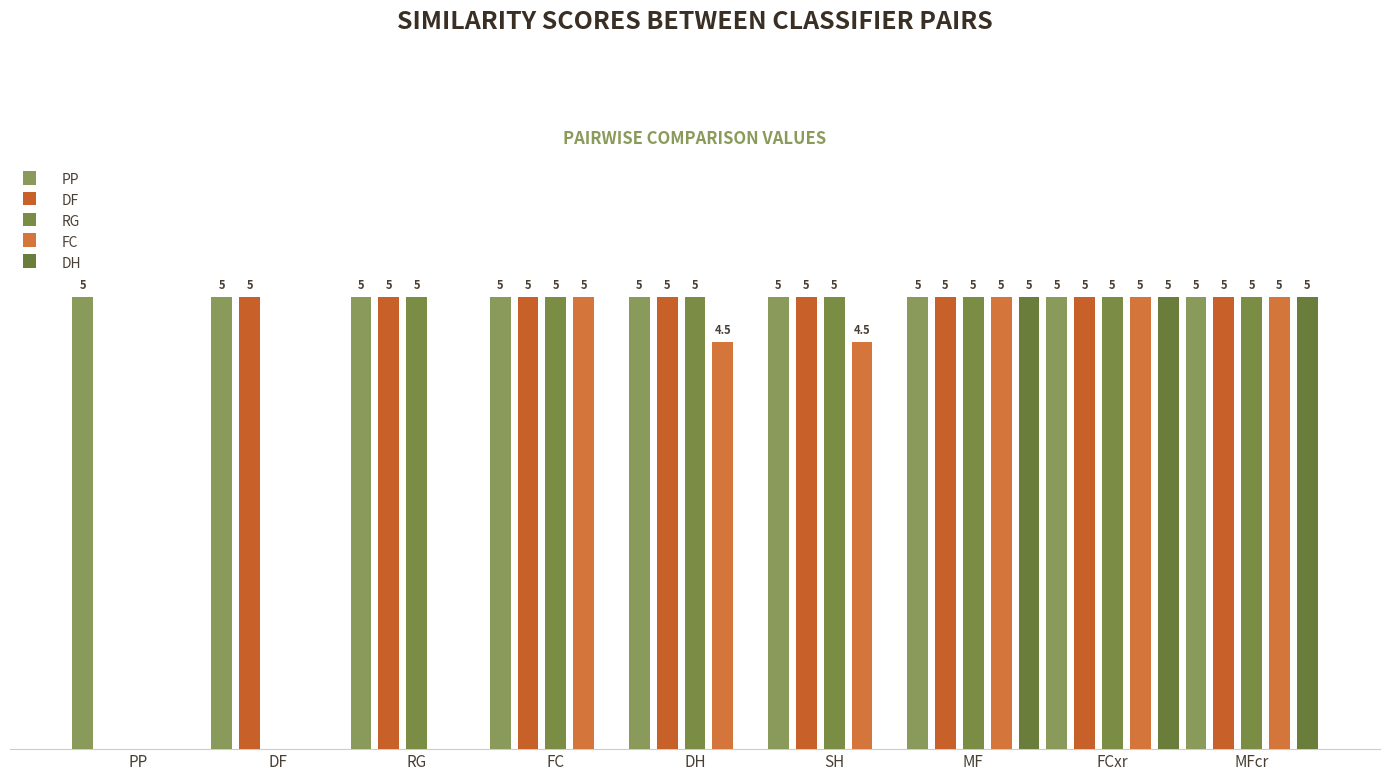

Is it true that FC equals 5.0 at FCxr?

True